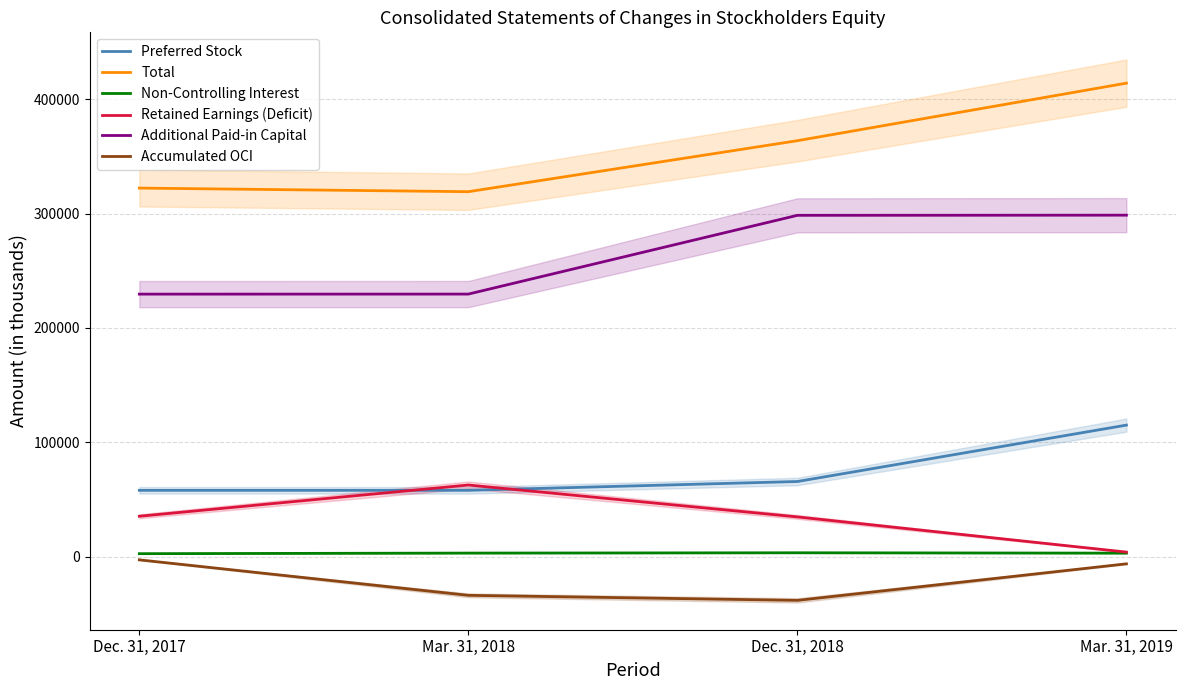

Which series changed the most between Dec. 31, 2017 and Mar. 31, 2018?

Accumulated OCI